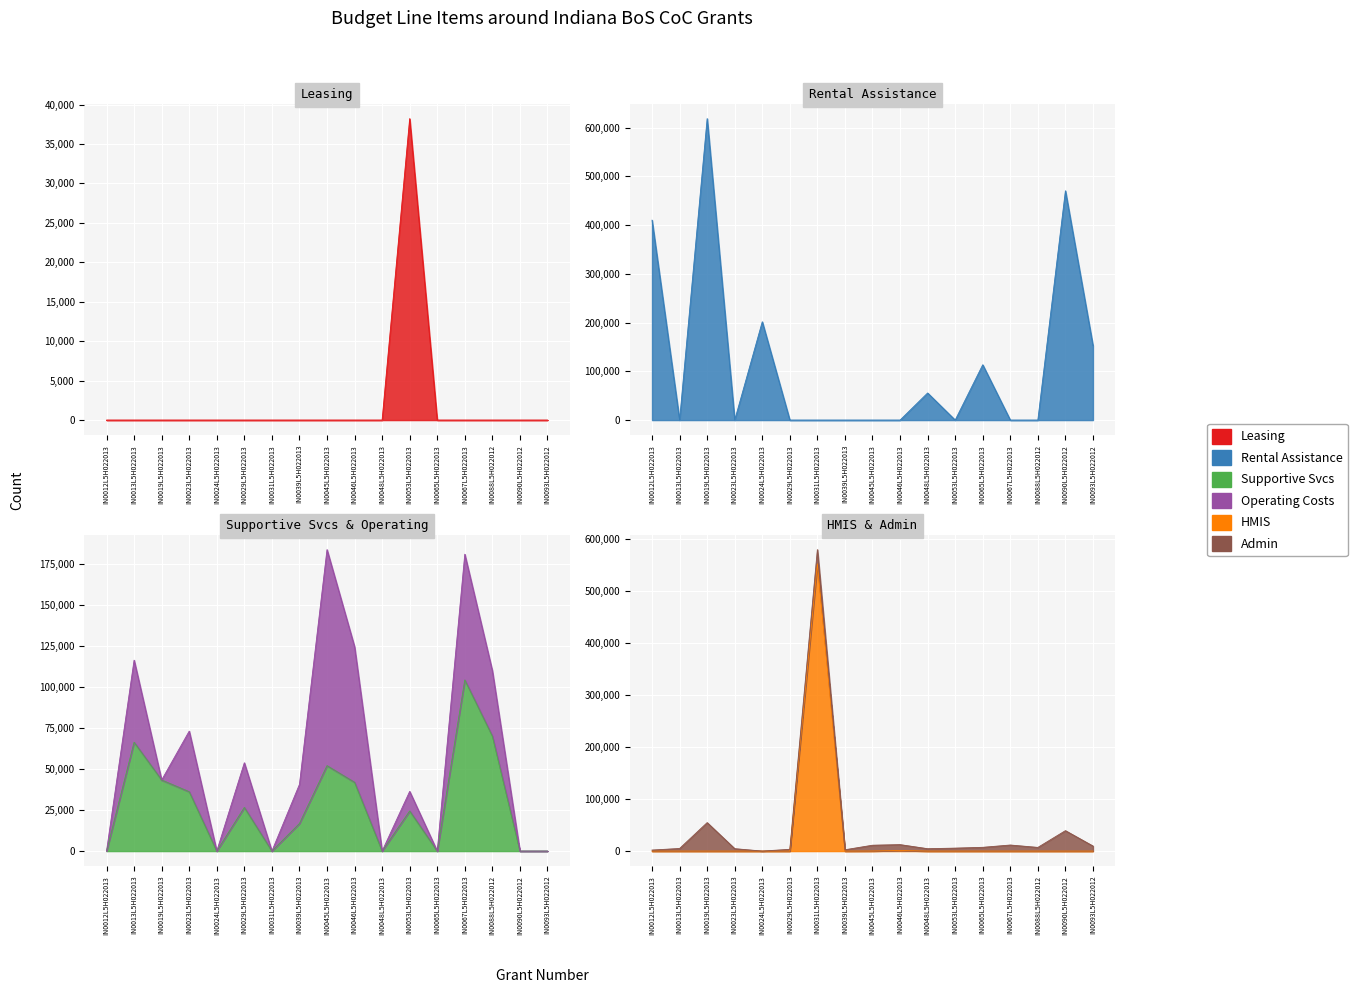

What position from the right is IN0013L5H022013?

16